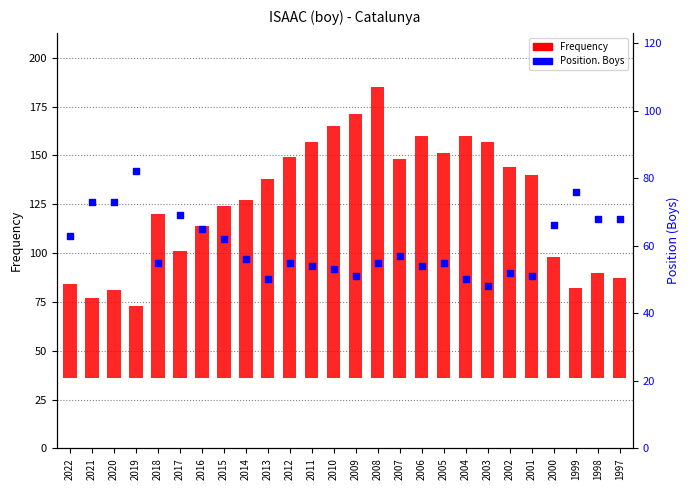

Is the value of Position (Boys) at 2007 greater than the value of Frequency at 2002?

No